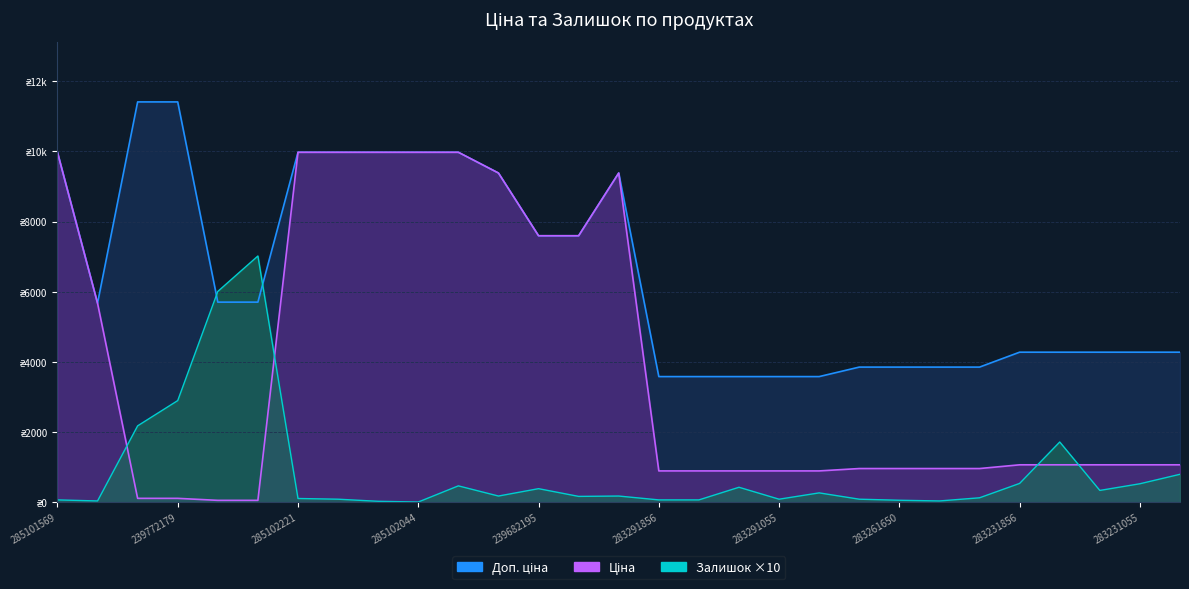

The value of Ціна at 23 is 963.5. True or false?

True